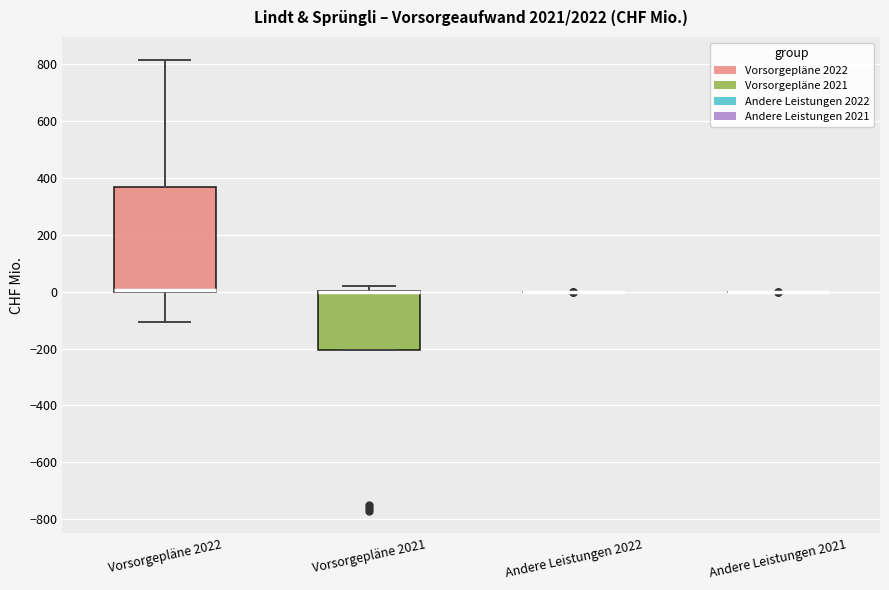

Reading left to right, read every box against the y-axis: the position of its median line, the range the box covers, and the ends of its whiskers. The values are not printed on the chart, so give them approximately, as read against the axis.

Vorsorgepläne 2022: median 0 (just above the box's lower edge), box 0 to 360, whiskers -100 to 820
Vorsorgepläne 2021: median 0 (drawn on the box's upper edge), box -200 to 0, whiskers -200 to 20
Andere Leistungen 2022: box collapsed to a line at 0, whiskers 0 to 0
Andere Leistungen 2021: box collapsed to a line at 0, whiskers 0 to 0